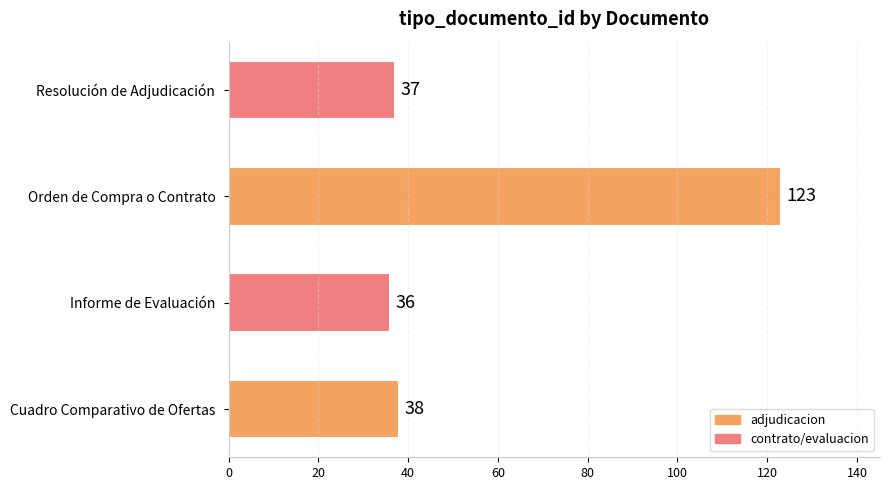

Is it true that the value at Cuadro Comparativo de Ofertas is 54?

False